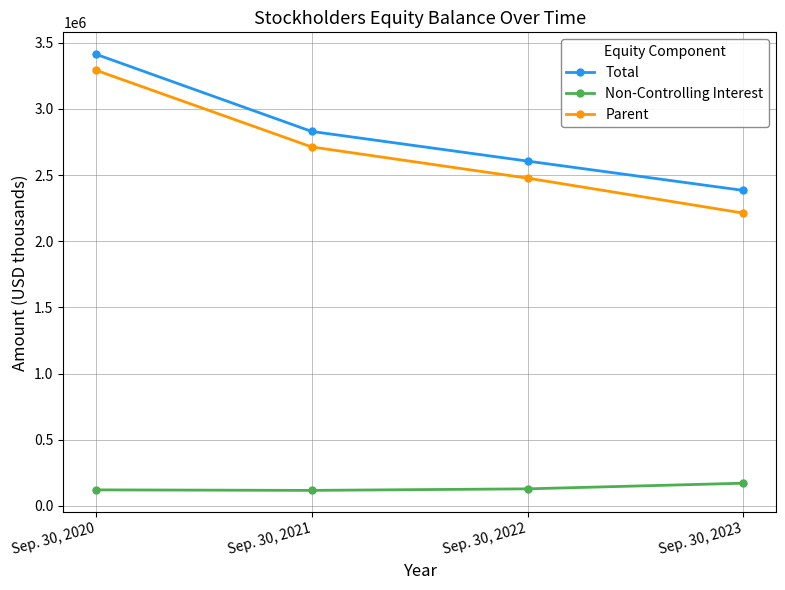

What is the greatest value displayed?

3413544